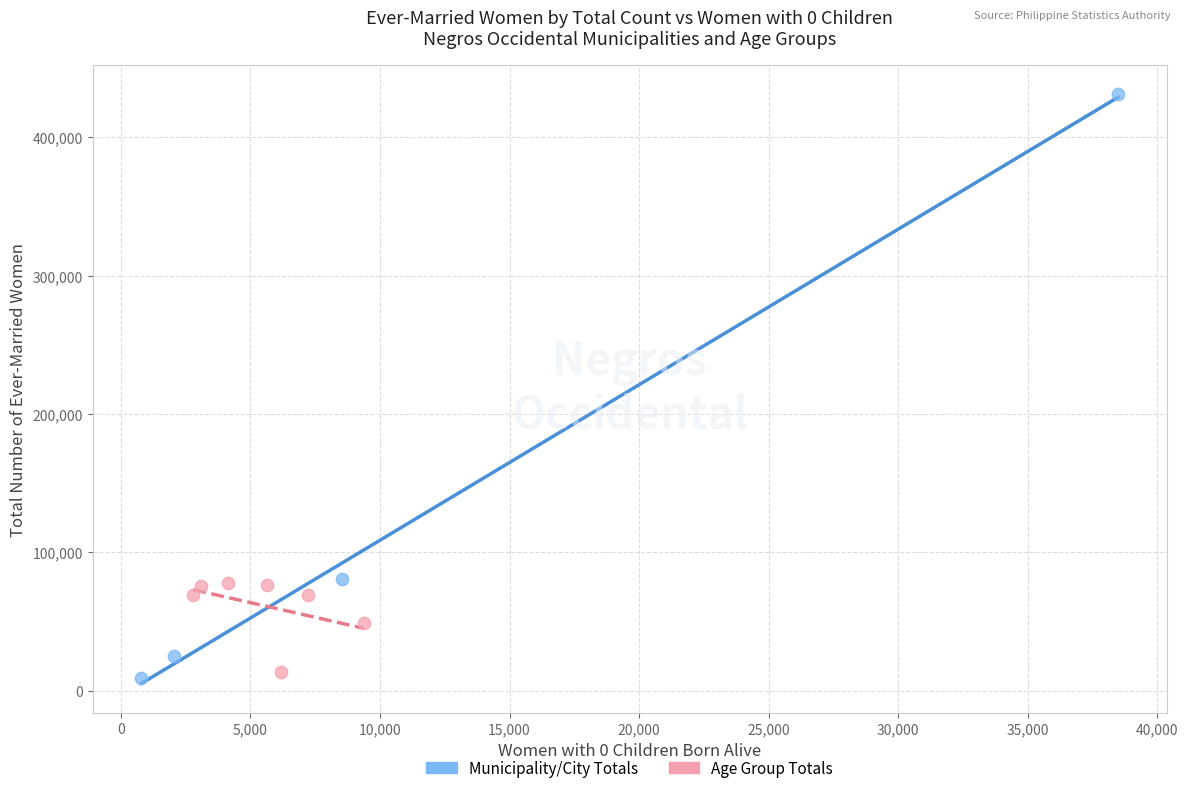

Which series reaches the minimum Y coordinate?

Municipality/City Totals